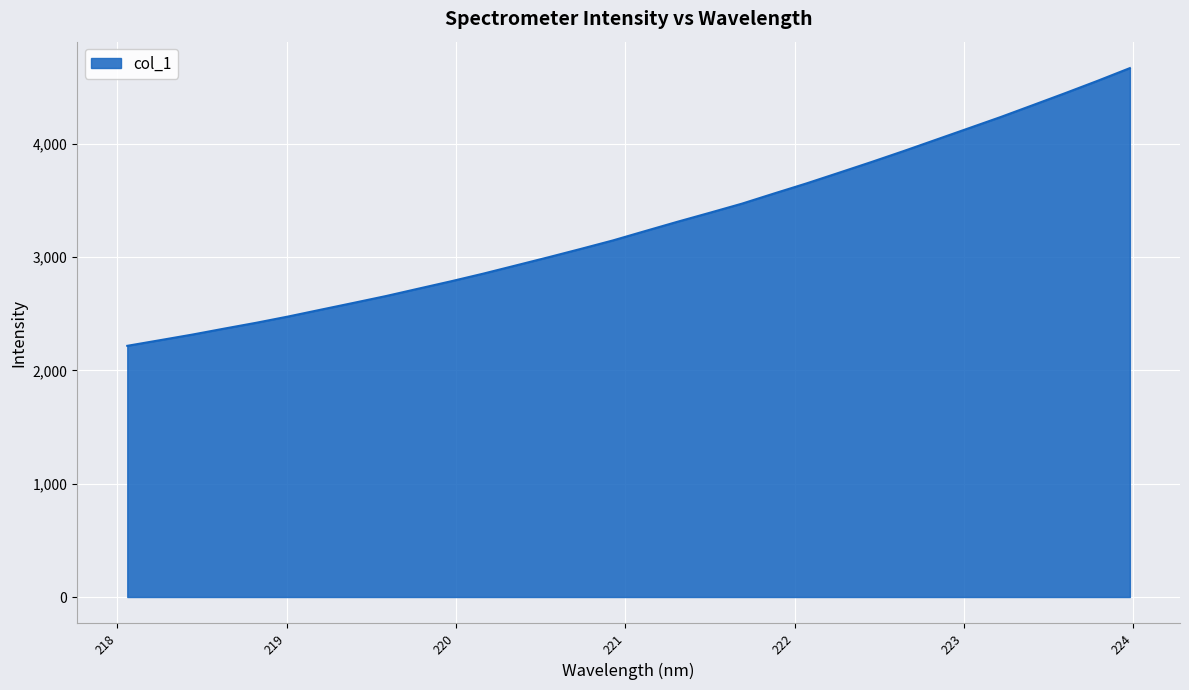

What is the difference between the maximum and minimum values?

2450.0